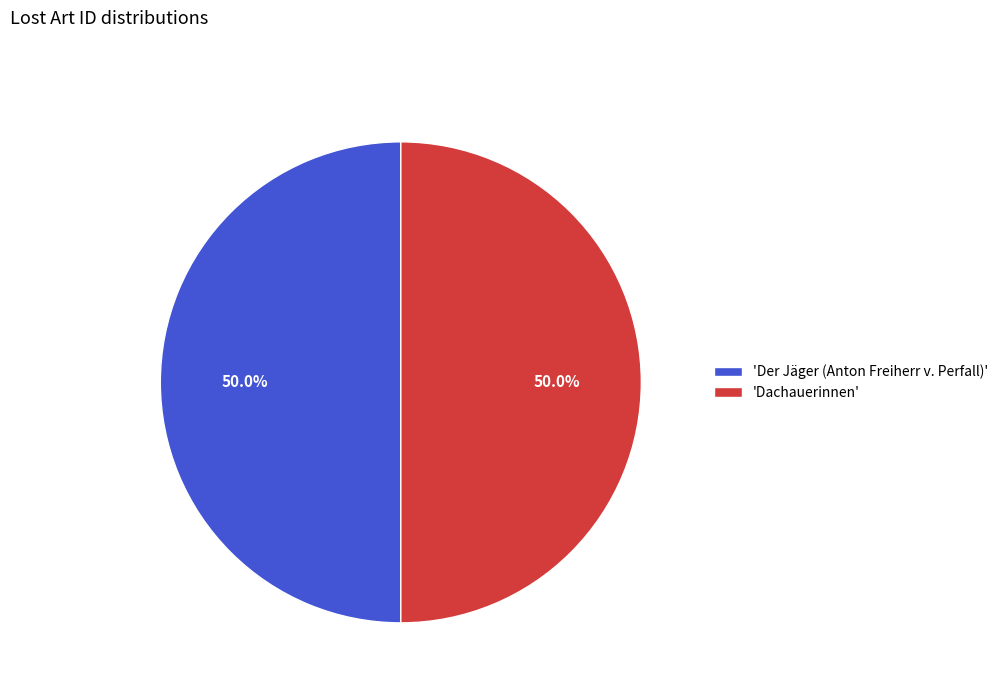

To the nearest percent, what is the average slice percentage?

50%